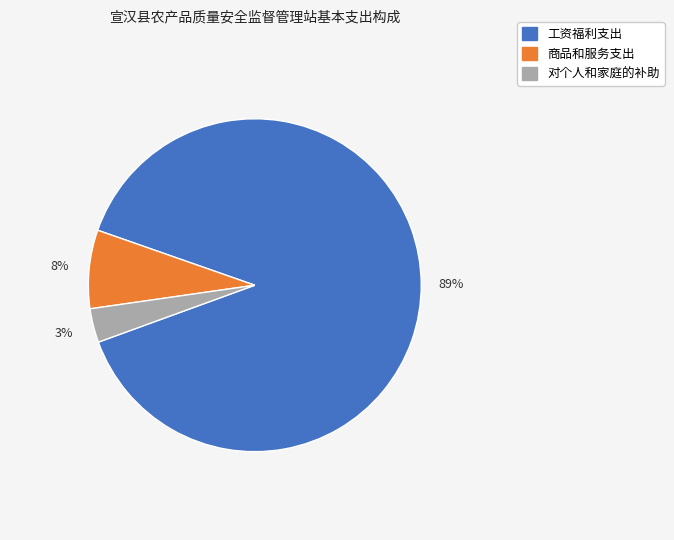

To the nearest percent, what percentage of the pie is 对个人和家庭的补助?

3%